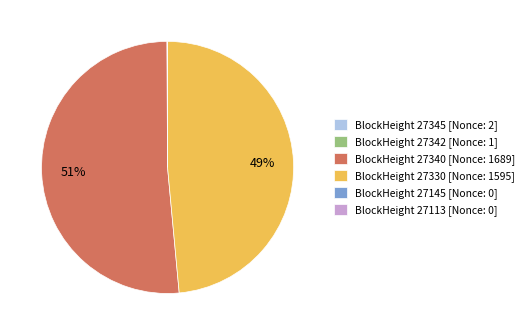

To the nearest percent, what is the average slice percentage?

17%